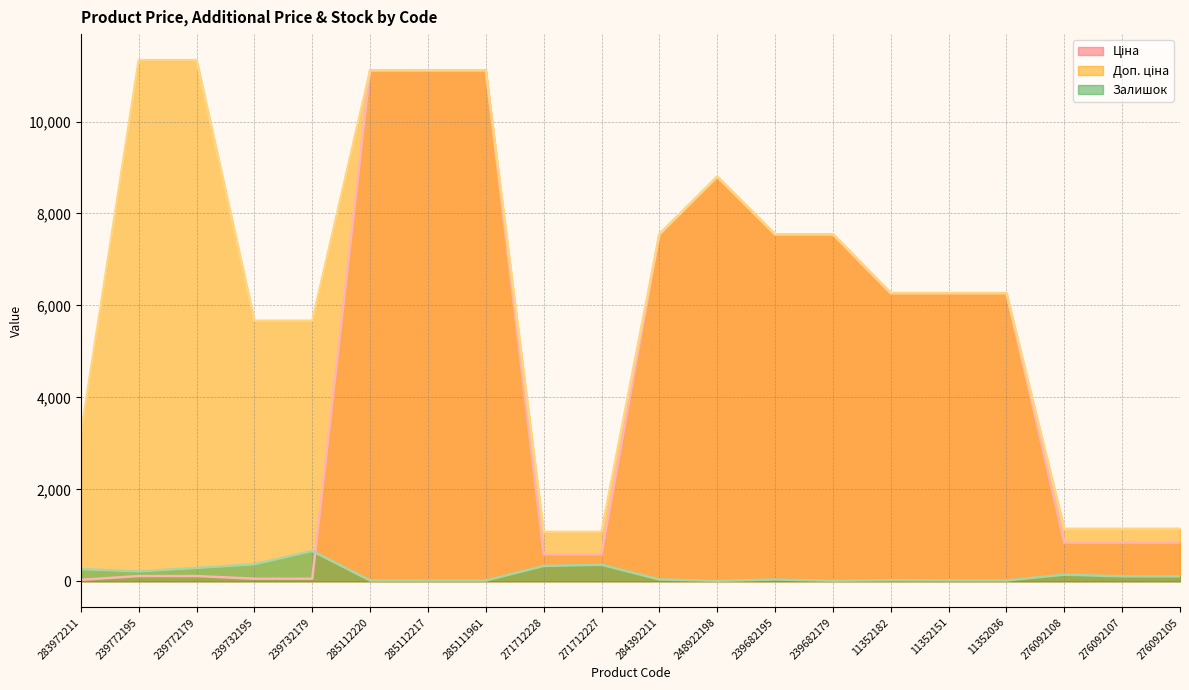

Which category has the highest value across all series?

239772195